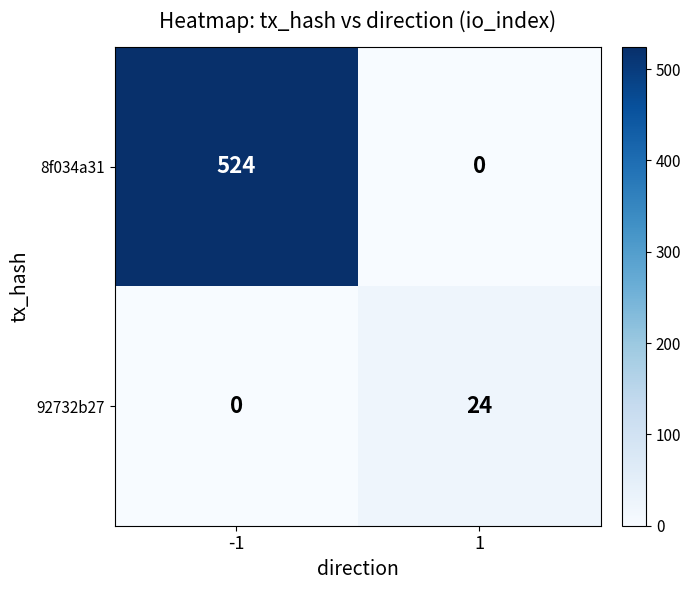

True or false: 8f034a31 has a value of -161 at 1.

False